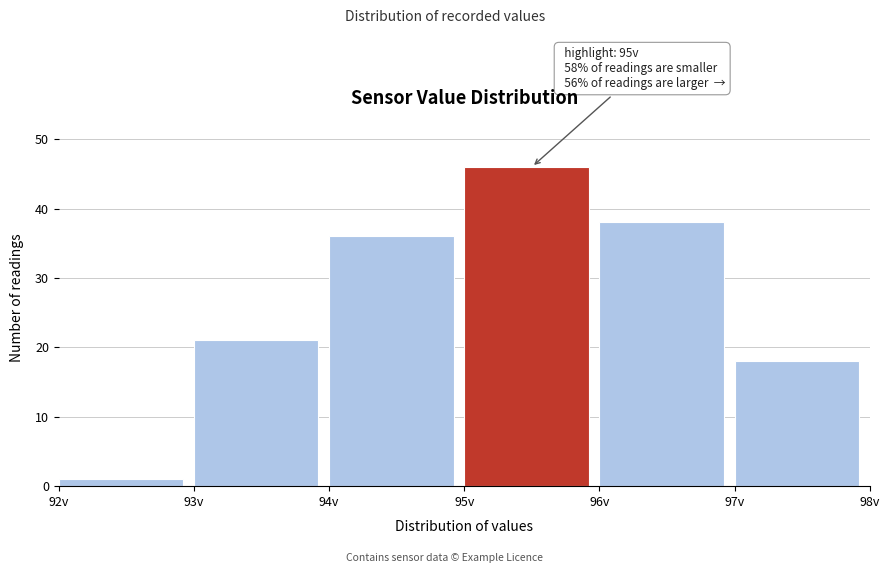

Which range on the x-axis has the tallest bar?

95 to 96